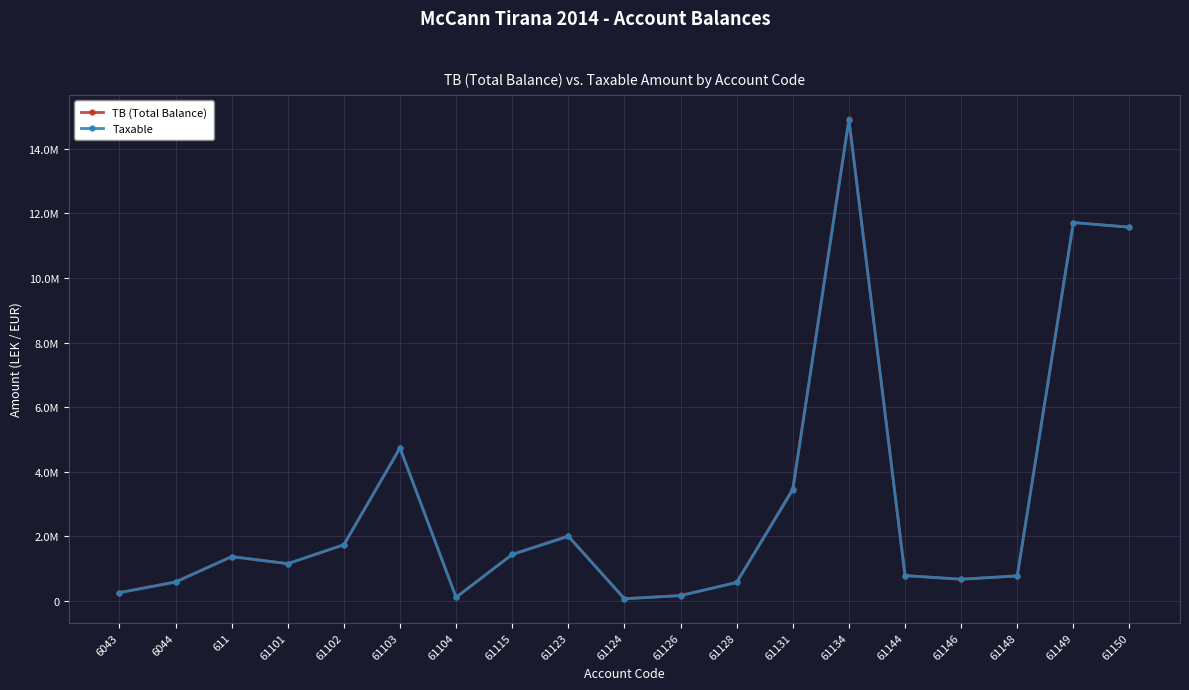

Reading left to right, extract all data points from this chart.

TB (Total Balance): 6043=250227.1	6044=588118.9	611=1366068.5	61101=1149043.7	61102=1735151.5	61103=4735066.9	61104=105900.0	61115=1434003.2	61123=2010362.2	61124=61813.2	61126=163090.0	61128=567460.5	61131=3465988.5	61134=14931158.8	61144=779642.1	61146=666085.5	61148=769080.9	61149=11717876.6	61150=11574631.1
Taxable: 6043=250227.1	6044=575296.9	611=1366068.5	61101=1149043.7	61102=1735151.5	61103=4731146.9	61104=105900.0	61115=1433753.2	61123=1991862.2	61124=61813.2	61126=157990.0	61128=567460.5	61131=3437988.5	61134=14887859.8	61144=779642.1	61146=666085.5	61148=769080.9	61149=11717876.6	61150=11574631.1